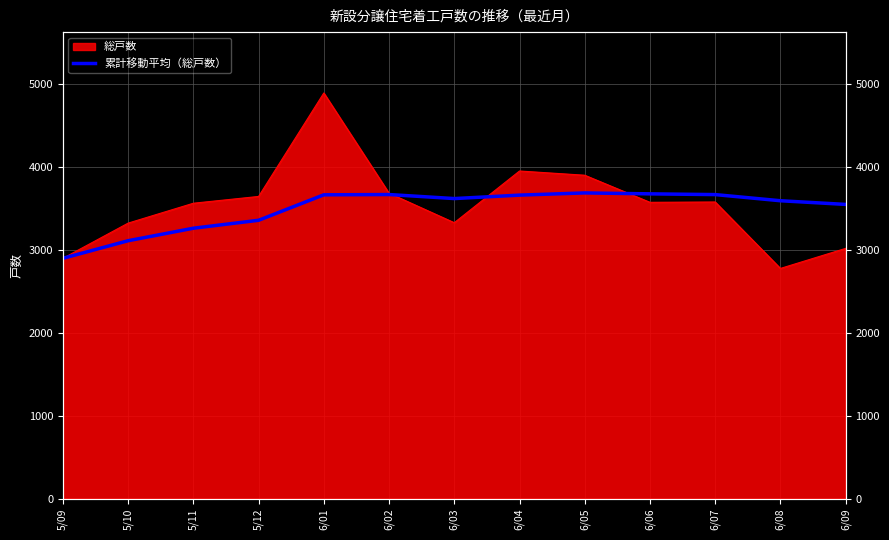

What is the difference between the maximum and minimum values?

789.6